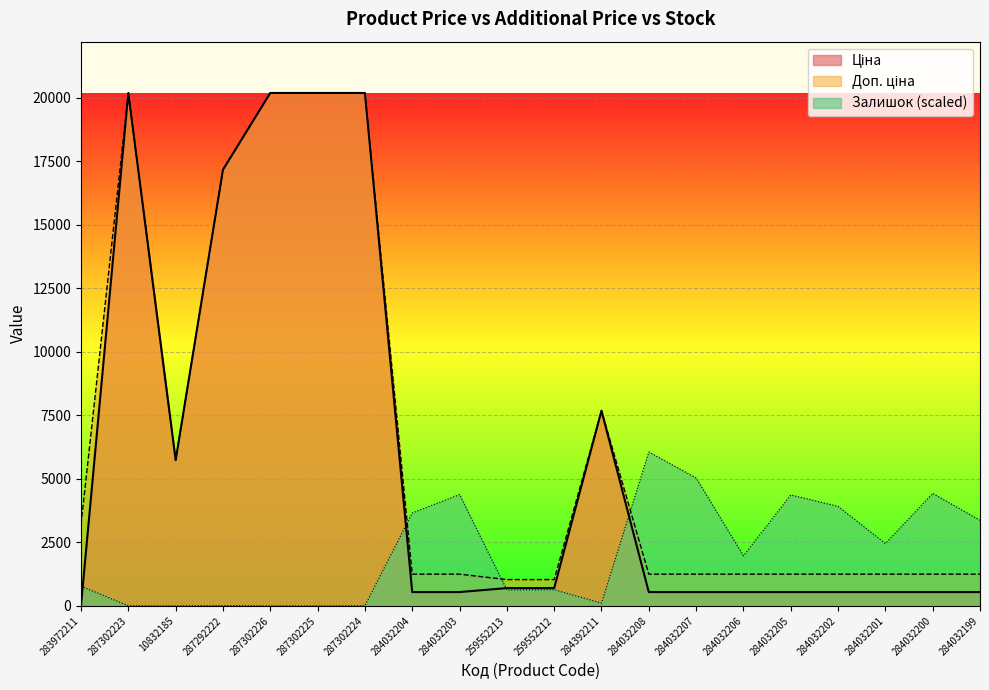

Reading right to left, extract all data points from this chart.

Ціна: 545.0	545.0	545.0	545.0	545.0	545.0	545.0	545.0	7680.9	701.4	701.4	545.0	545.0	20186.0	20186.0	20186.0	17165.0	5736.9	20186.0	32.0
Доп. ціна: 1249.1	1249.1	1249.1	1249.1	1249.1	1249.1	1249.1	1249.1	7680.9	1036.0	1036.0	1249.1	1249.1	20186.0	20186.0	20186.0	17165.0	5736.9	20186.0	3205.0
Залишок: 3367.2	4428.1	2454.6	3915.9	4365.7	1973.5	5033.9	6055.8	109.2	637.0	629.2	4381.3	3658.4	7.8	0.0	0.0	13.0	0.0	2.6	777.5